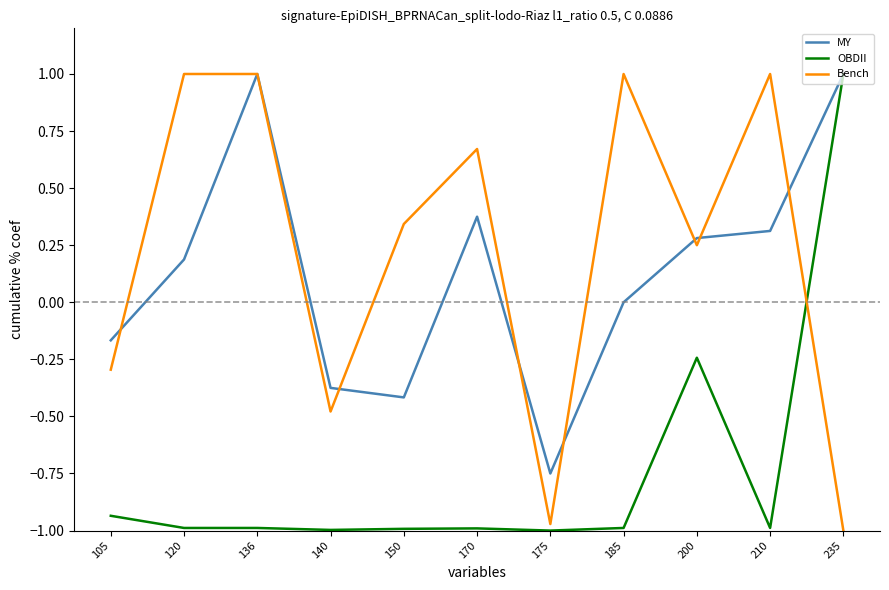

What is the difference between the MY values at 105 and 170?

0.5